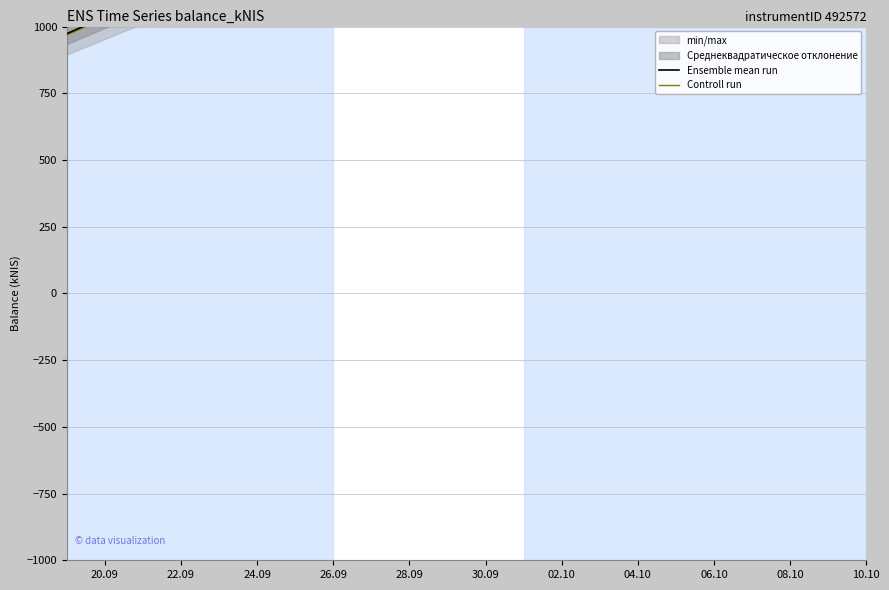

Between 26.09 and 10.10, which is larger?

10.10